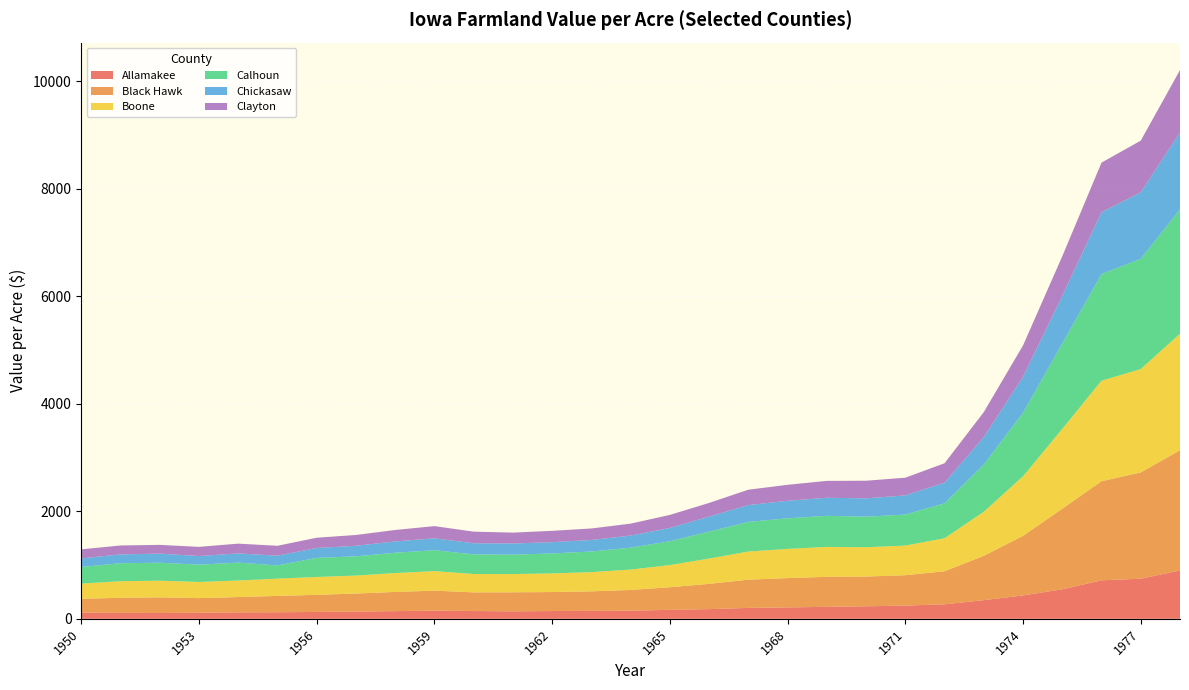

Reading right to left, what are all the values shown in this chart?

Allamakee: 899	746	716	549	435	347	270	246	233	223	212	203	180	167	152	147	145	139	145	152	143	135	128	122	121	113	108	110	115
Black Hawk: 2235	1976	1843	1498	1108	825	614	565	553	558	545	525	470	420	385	364	353	354	347	372	357	335	318	304	284	272	291	281	257
Boone: 2168	1922	1869	1485	1108	819	614	551	545	556	543	523	471	412	379	357	346	339	341	363	351	334	332	321	307	300	310	308	283
Calhoun: 2312	2049	1984	1588	1181	879	649	577	568	578	569	551	501	444	407	384	372	361	365	389	378	358	355	246	333	322	334	335	309
Chickasaw: 1430	1237	1148	887	669	510	385	356	341	336	325	313	279	246	225	214	209	208	207	221	210	196	184	181	171	161	169	164	159
Clayton: 1160	962	923	735	583	464	361	329	328	314	298	286	254	243	222	214	211	202	216	227	213	201	191	184	182	170	163	166	169